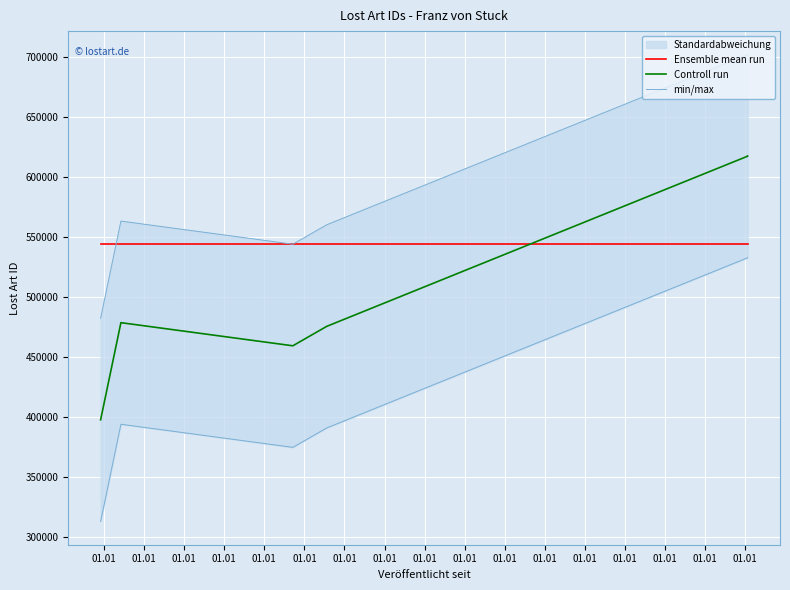

What is the sum of the min/max values at 01.01 and 01.01?

1065573.4